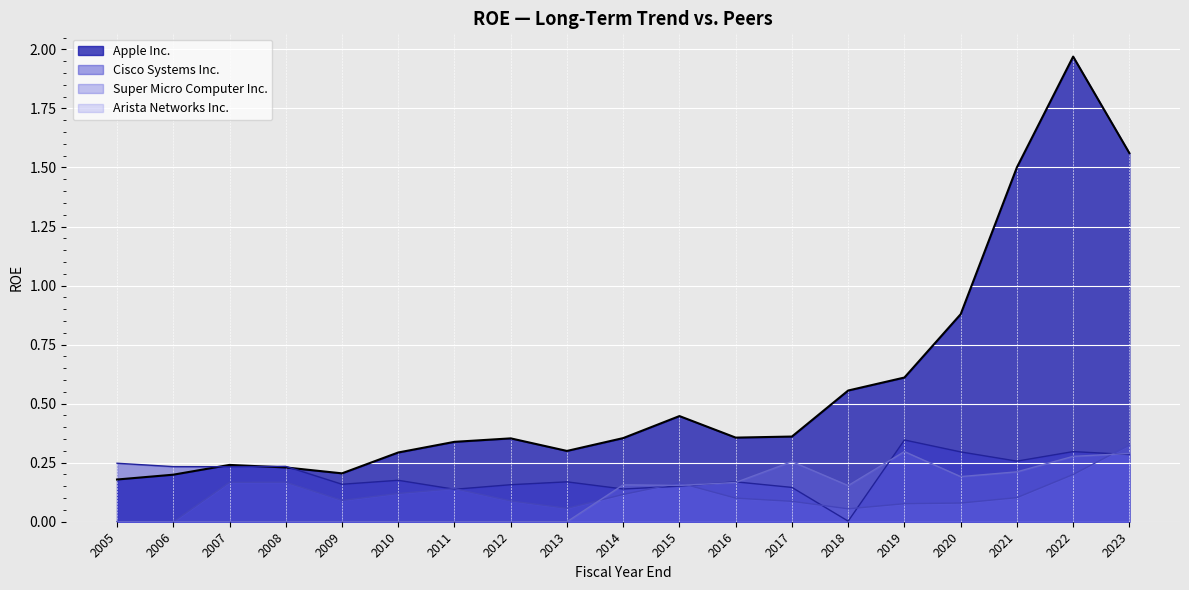

Reading right to left, list all the values displayed in this chart.

Apple Inc.: 1.6	2.0	1.5	0.9	0.6	0.6	0.4	0.4	0.4	0.4	0.3	0.4	0.3	0.3	0.2	0.2	0.2	0.2	0.2
Arista Networks Inc.: 0.3	0.3	0.2	0.2	0.3	0.2	0.3	0.2	0.2	0.2	0.0	0.0	0.0	0.0	0.0	0.0	0.0	0.0	0.0
Cisco Systems Inc.: 0.3	0.3	0.3	0.3	0.3	0.0	0.1	0.2	0.2	0.1	0.2	0.2	0.1	0.2	0.2	0.2	0.2	0.2	0.2
Super Micro Computer Inc.: 0.3	0.2	0.1	0.1	0.1	0.1	0.1	0.1	0.2	0.1	0.1	0.1	0.1	0.1	0.1	0.2	0.2	0.0	0.0